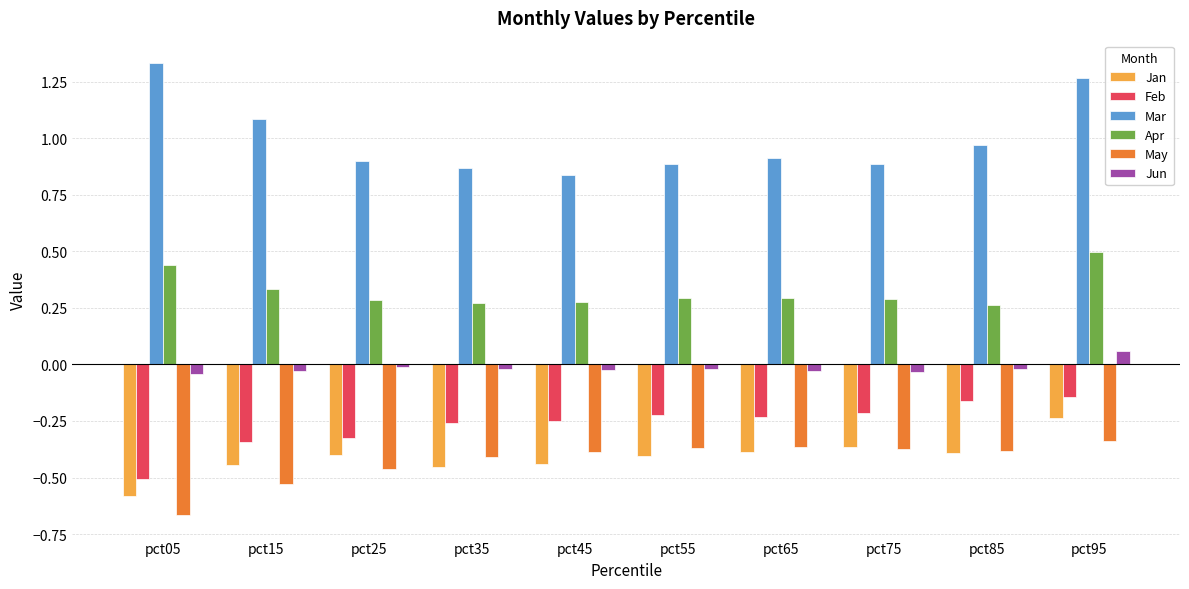

Is the value of Mar at pct85 greater than the value of May at pct45?

Yes